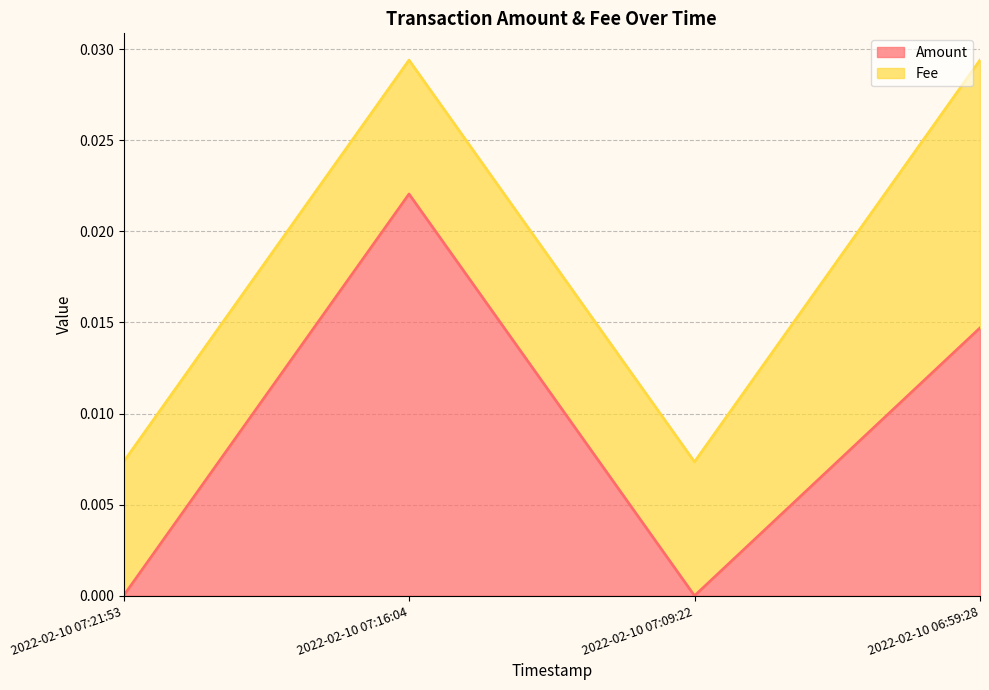

Where is the first local minimum?

2022-02-10 07:09:22